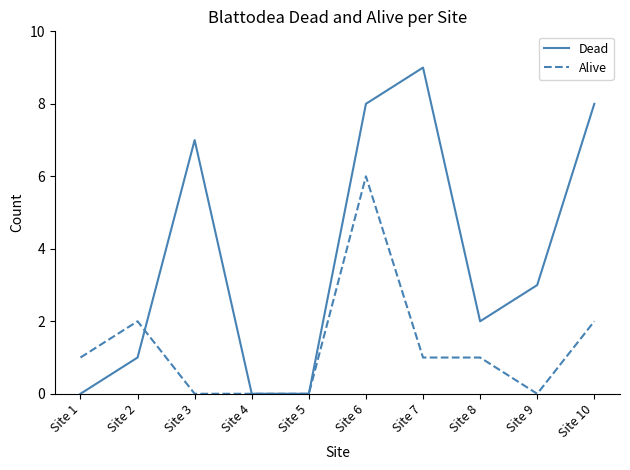

What is the difference between the maximum and minimum values in the Alive series?

6